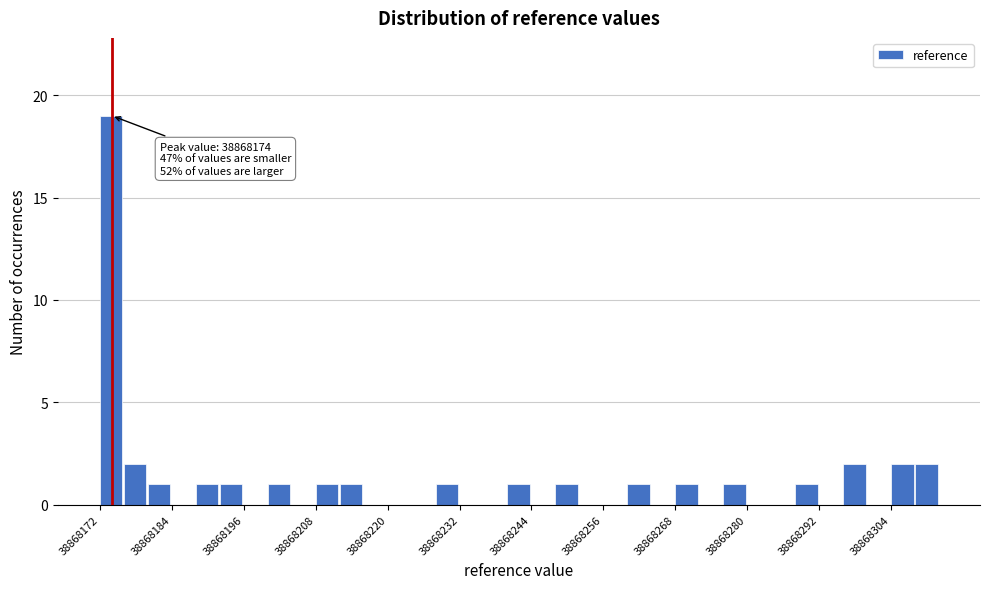

Around what value on the x-axis is the tallest bar? Give the approximate position of its centre, as read against the axis.

38868174